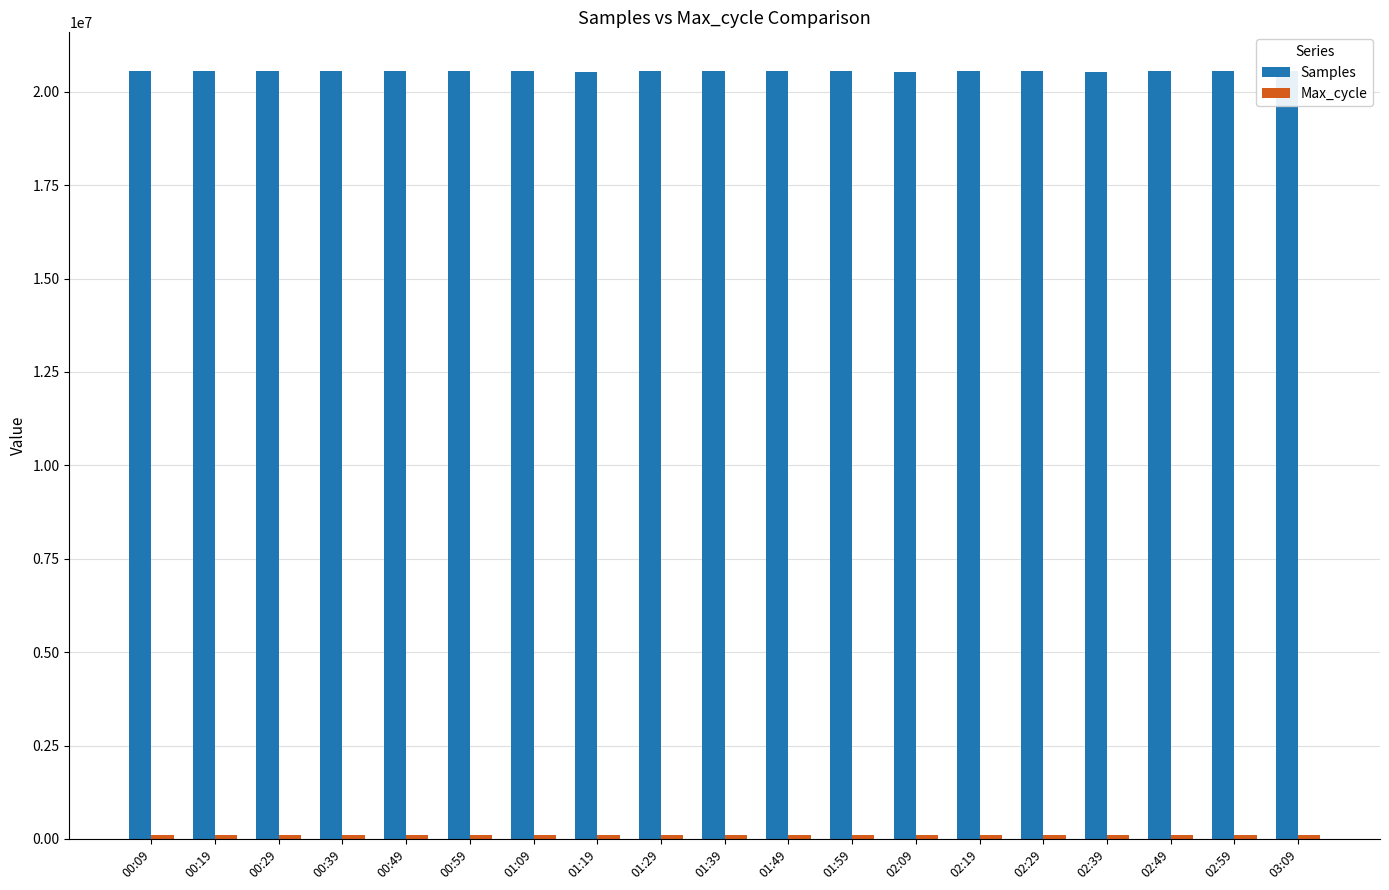

What is the maximum value for Samples?

20561988